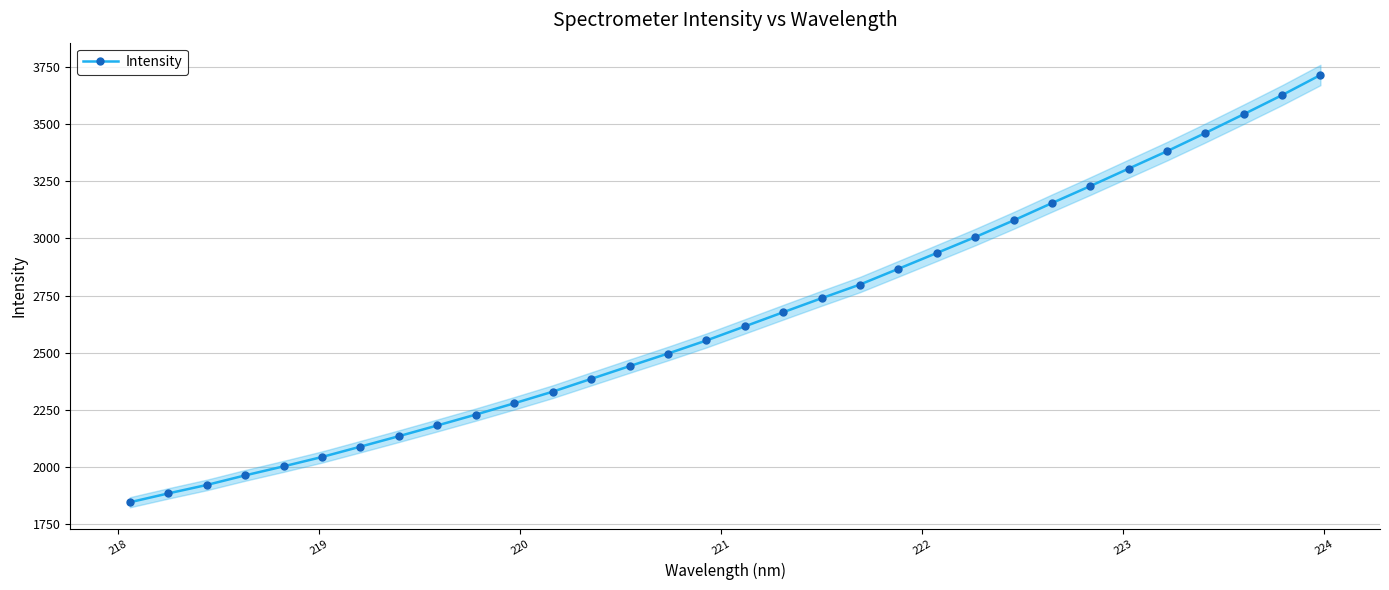

What is the value of the Intensity point at the 26th from the left?

3229.1